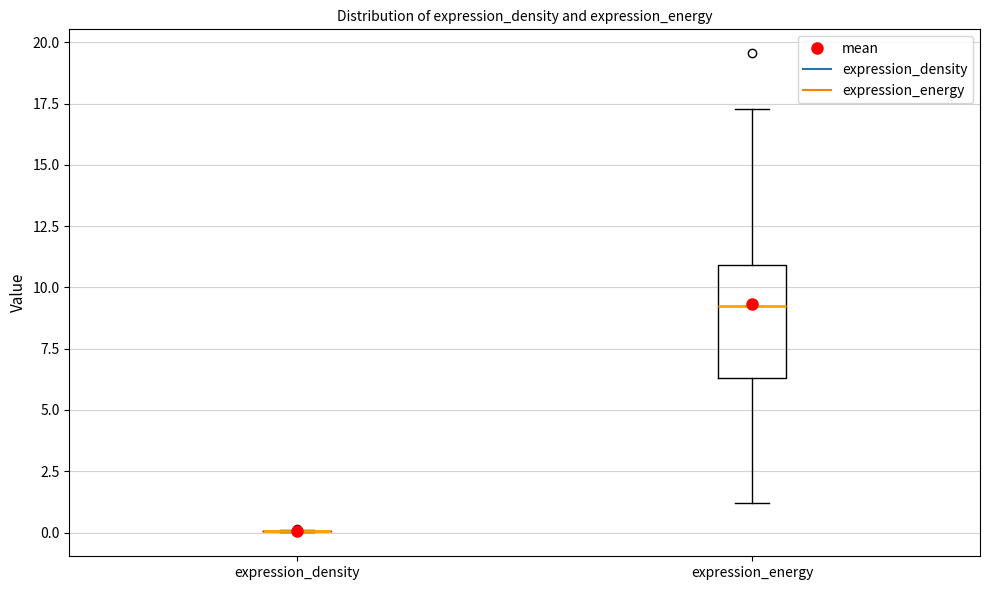

Reading left to right, transcribe this box plot: for each box, give where its median line is, the range the box spans, and where its two whiskers end, as read against the y-axis. The values are not printed on the chart, so give them approximately, as read against the axis.

expression_density: box collapsed to a line at 0.0, whiskers 0.0 to 0.0
expression_energy: median 9.0, box 6.5 to 11.0, whiskers 1.0 to 17.5